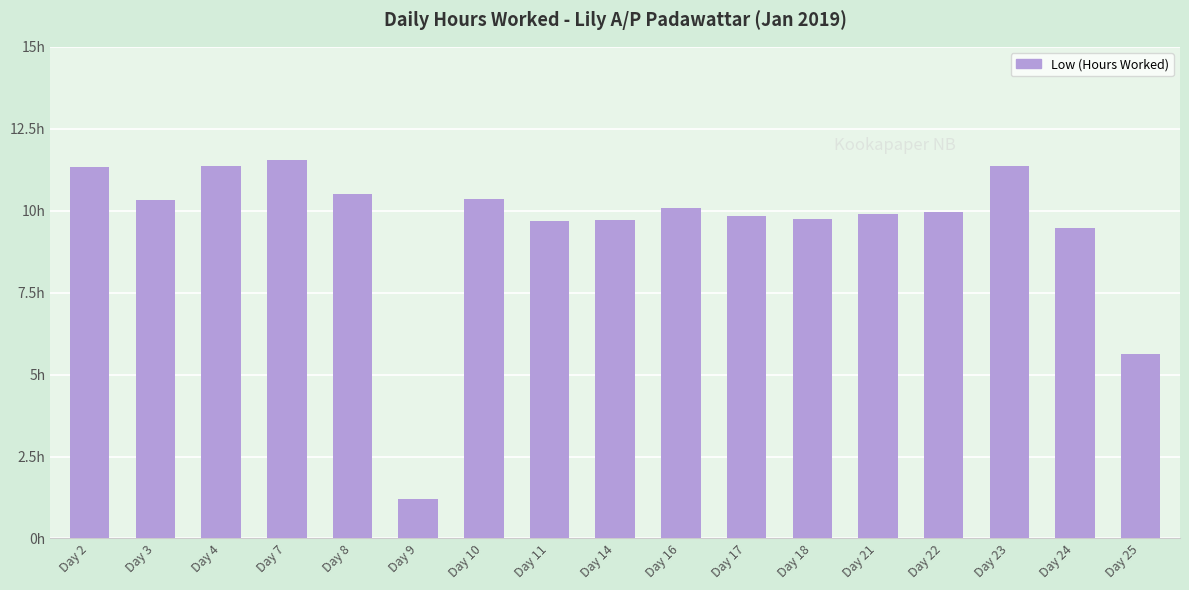

What value does the data have at Day 16?

10.1